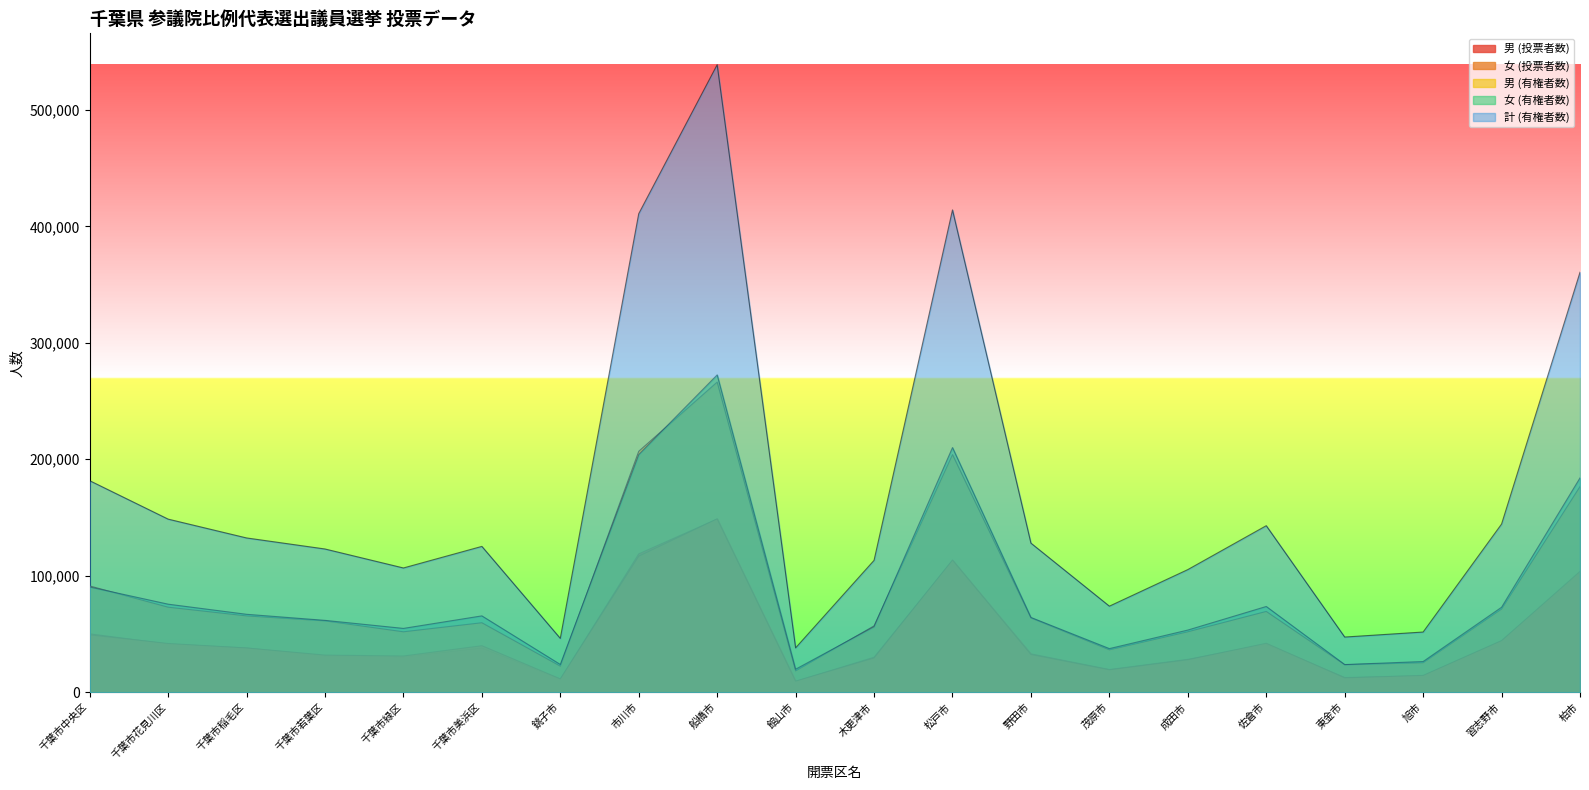

What is the sum of the 女 (有権者数) values at 千葉市中央区 and 銚子市?

114204